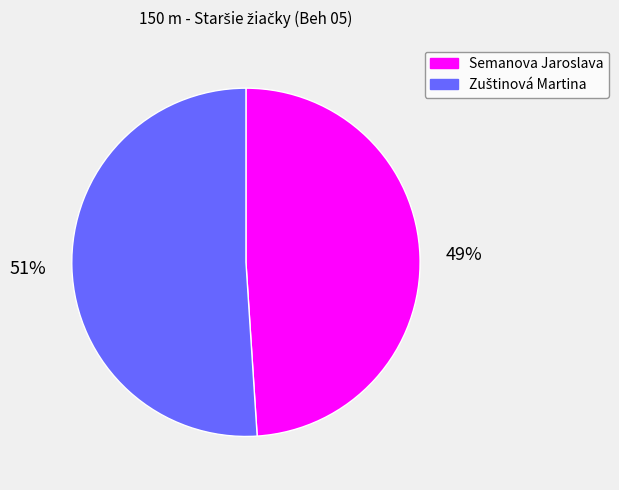

To the nearest percent, what portion does Semanova Jaroslava represent?

49%